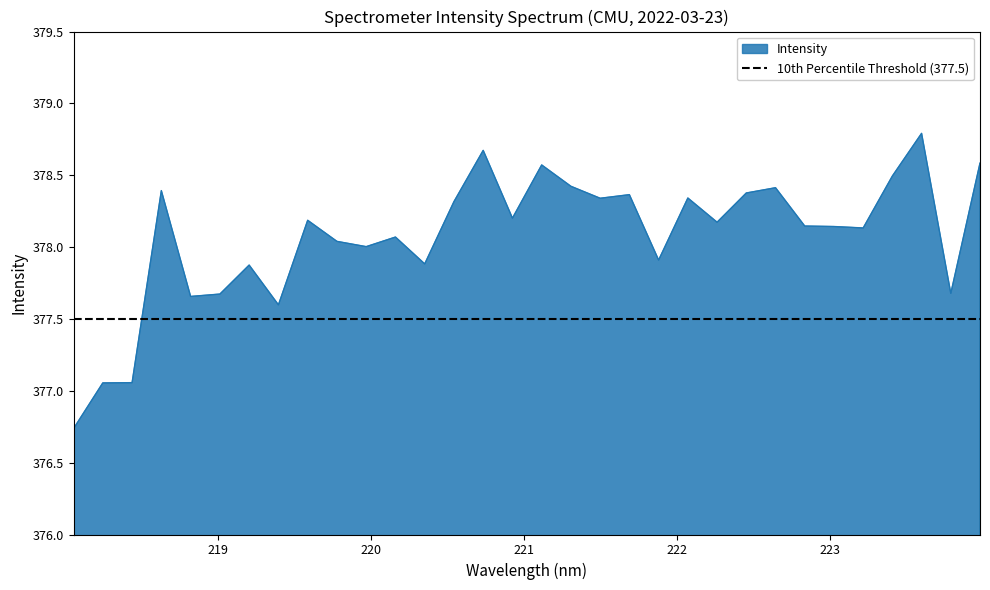

True or false: the data has more than 1 interior local peaks.

True